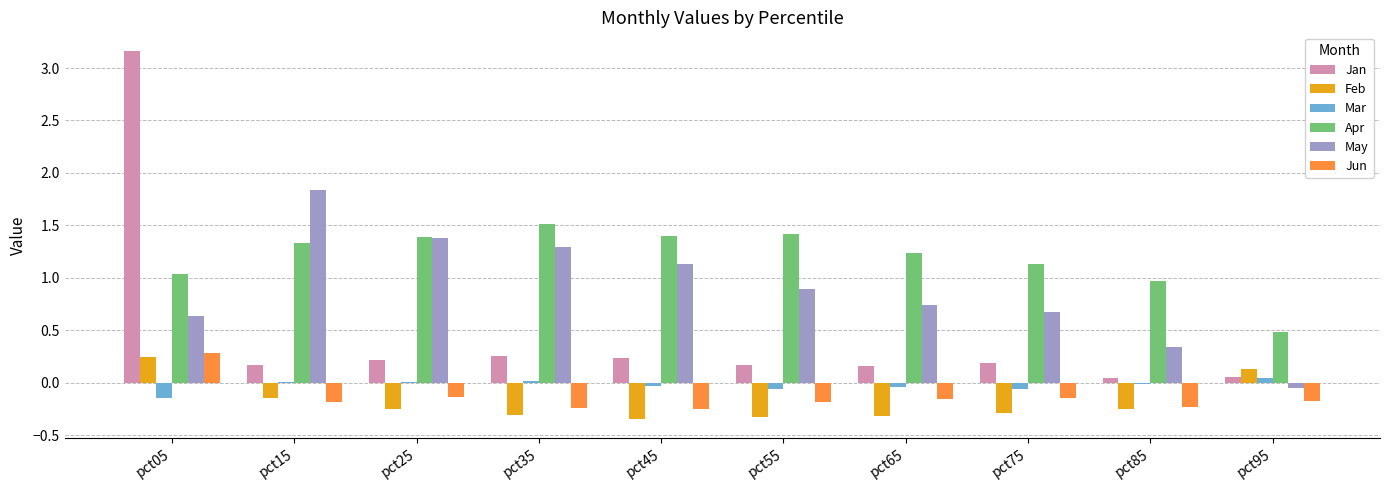

Which series has the largest total across all categories?

Apr